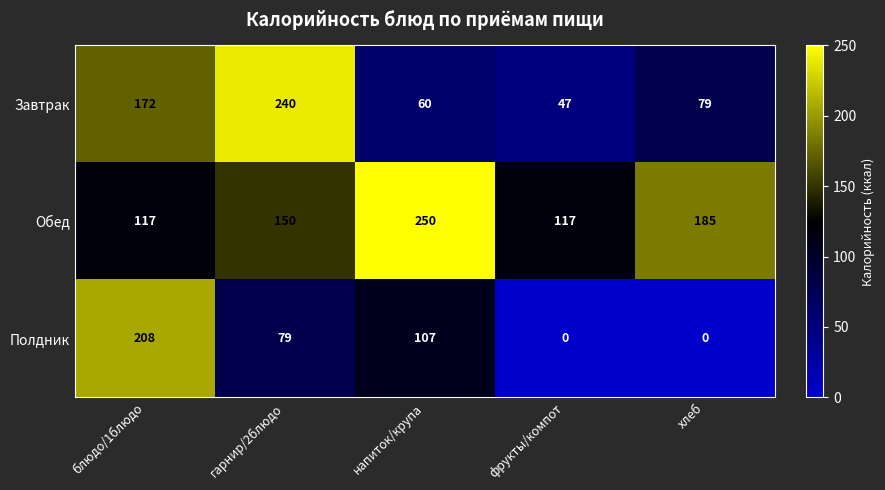

How many distinct data groups are displayed?

3